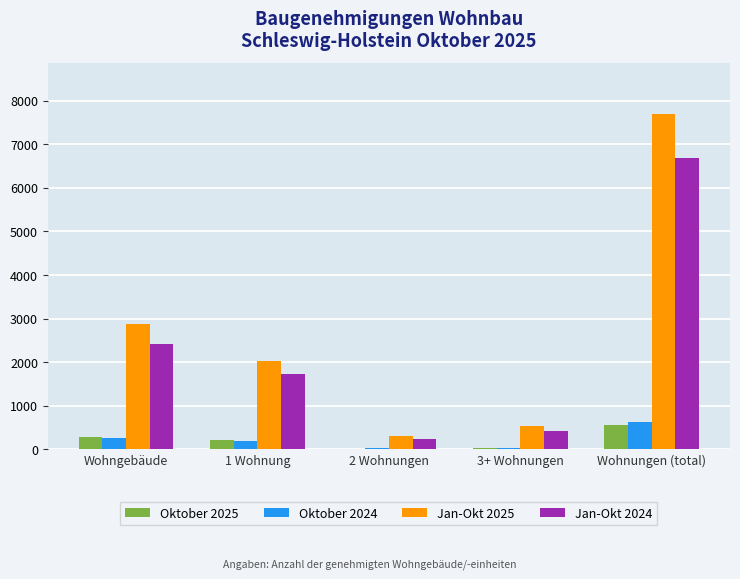

At which category is the sum across all series the highest?

Wohnungen (total)